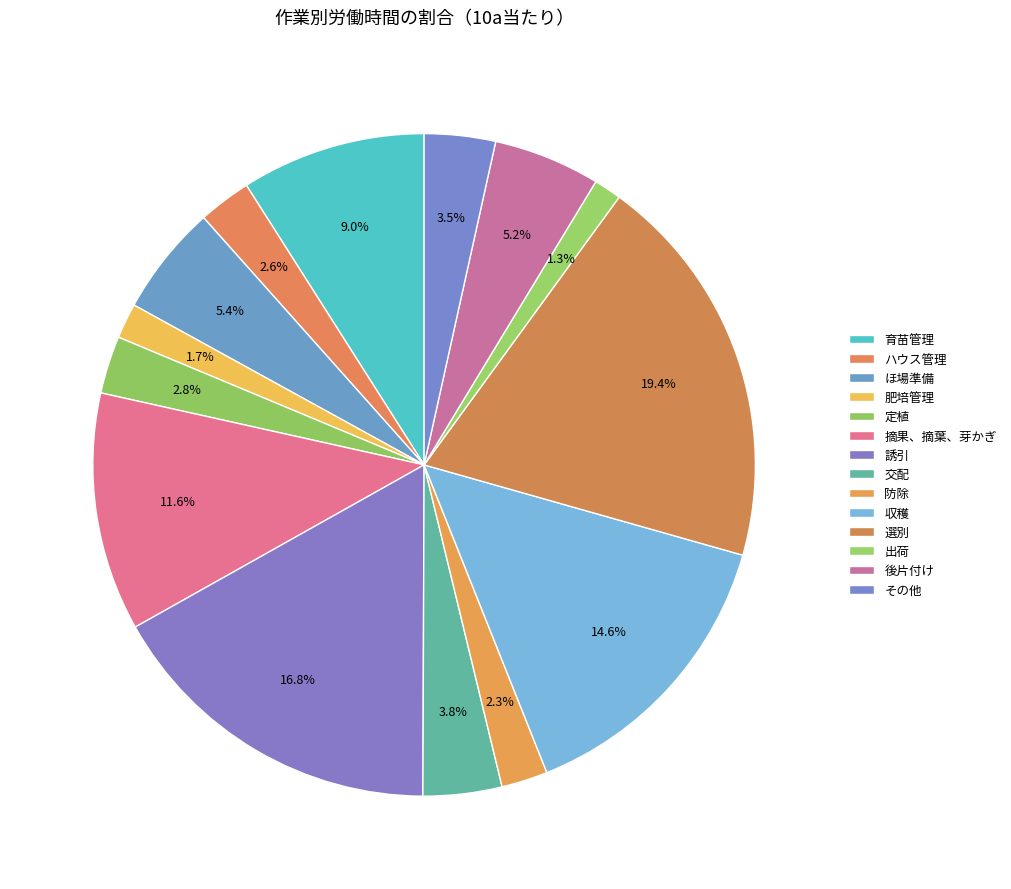

To the nearest percent, what is the difference between the largest and smallest slice percentages?

18%